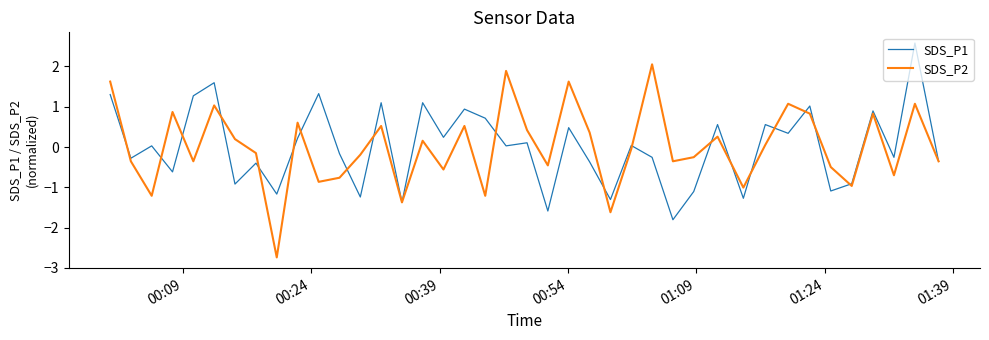

Which series has the widest spread of values?

SDS_P2